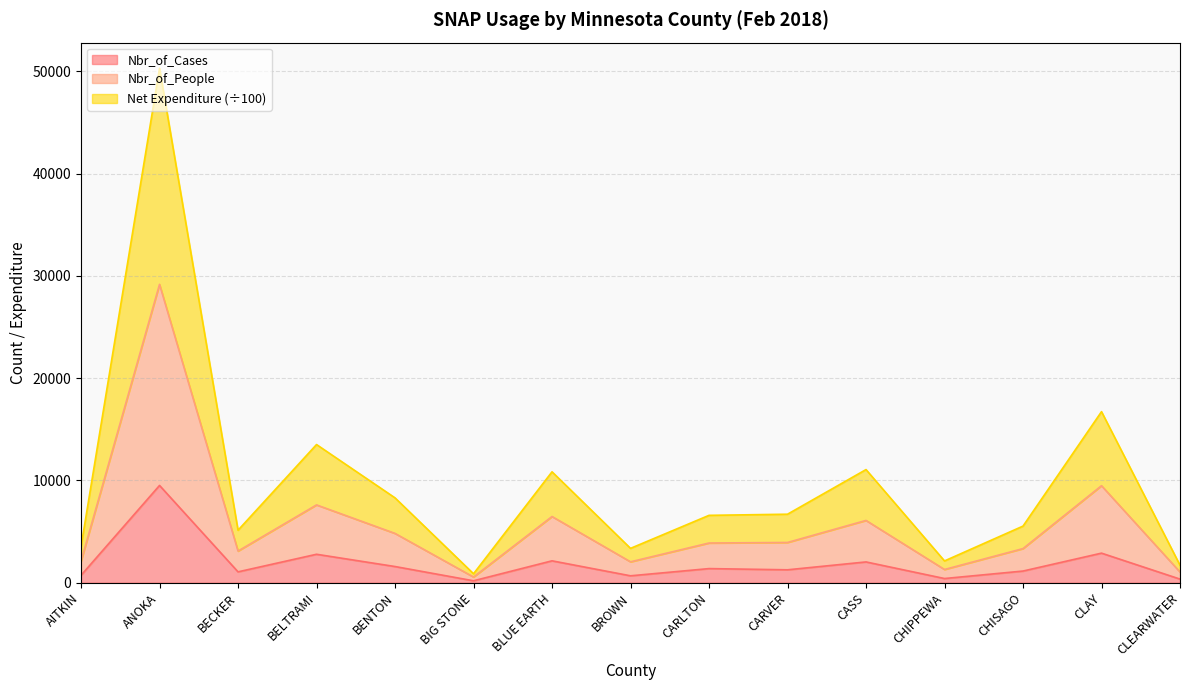

What value does the Nbr_of_People series have at BLUE EARTH?

6469.0